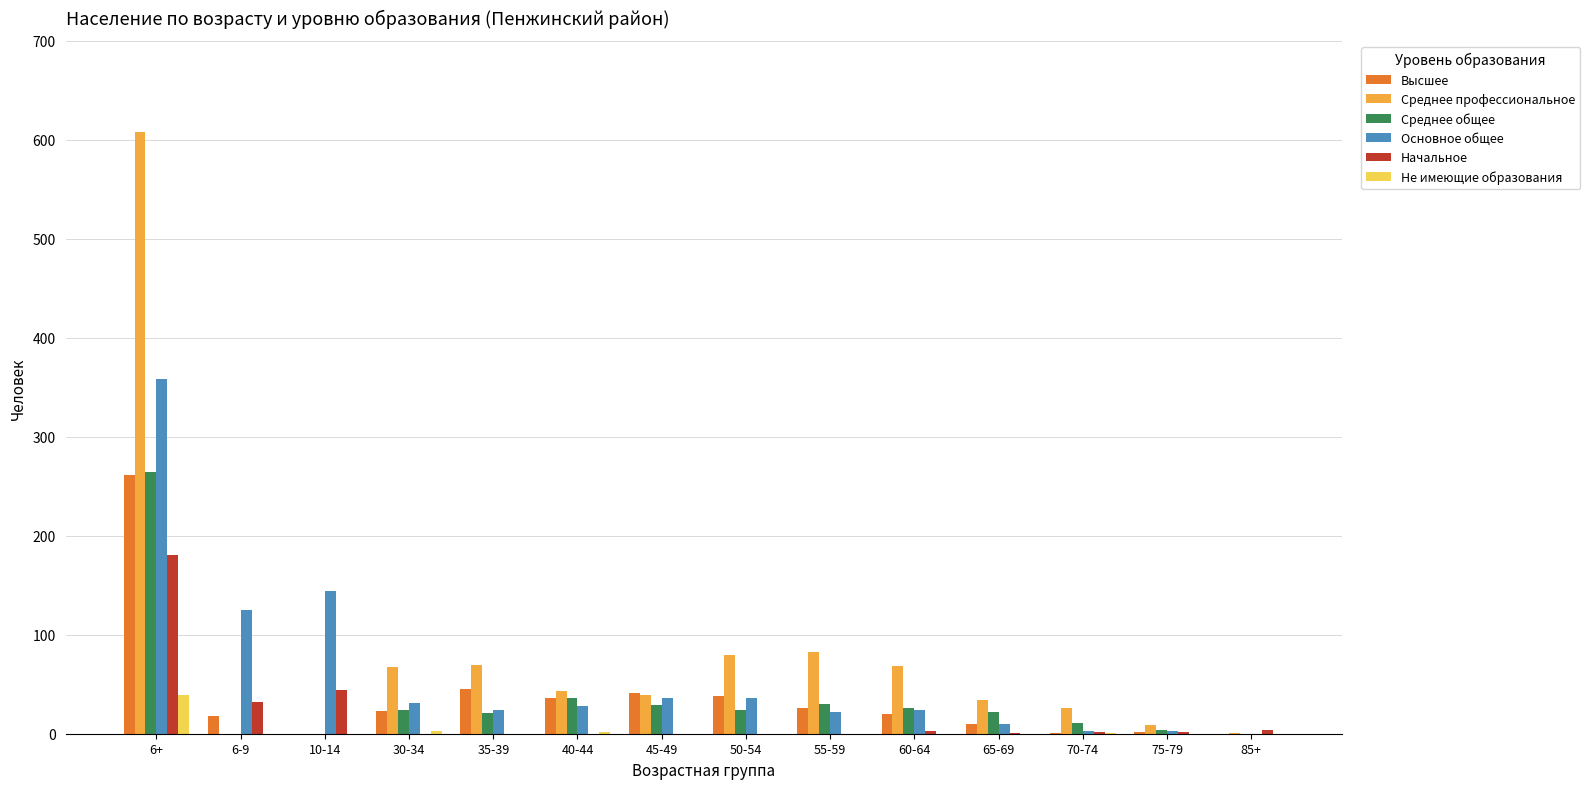

What is the maximum value shown in the chart?

608